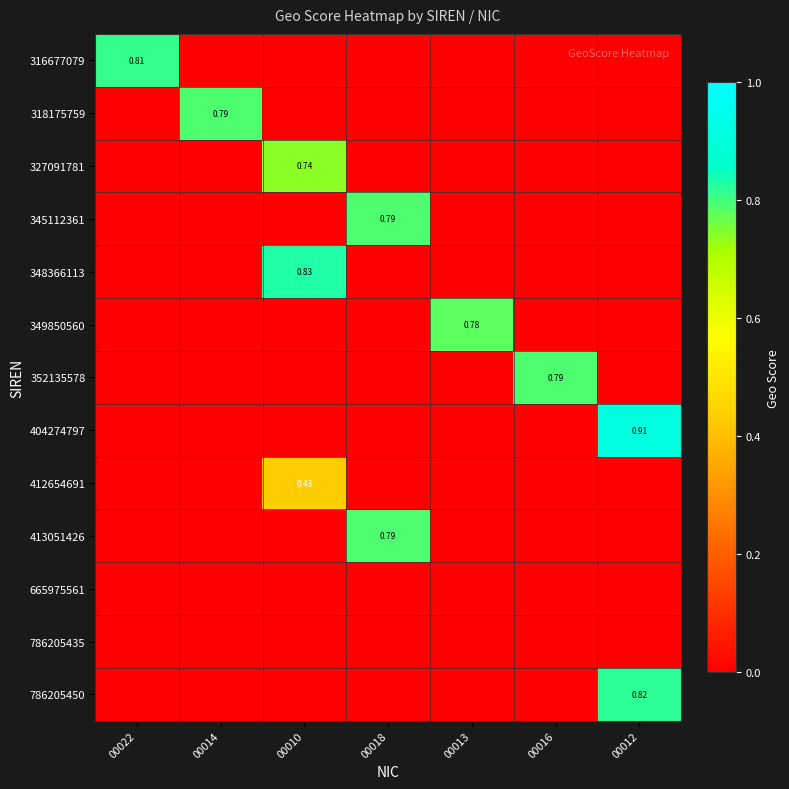

What is the greatest value displayed?

0.9